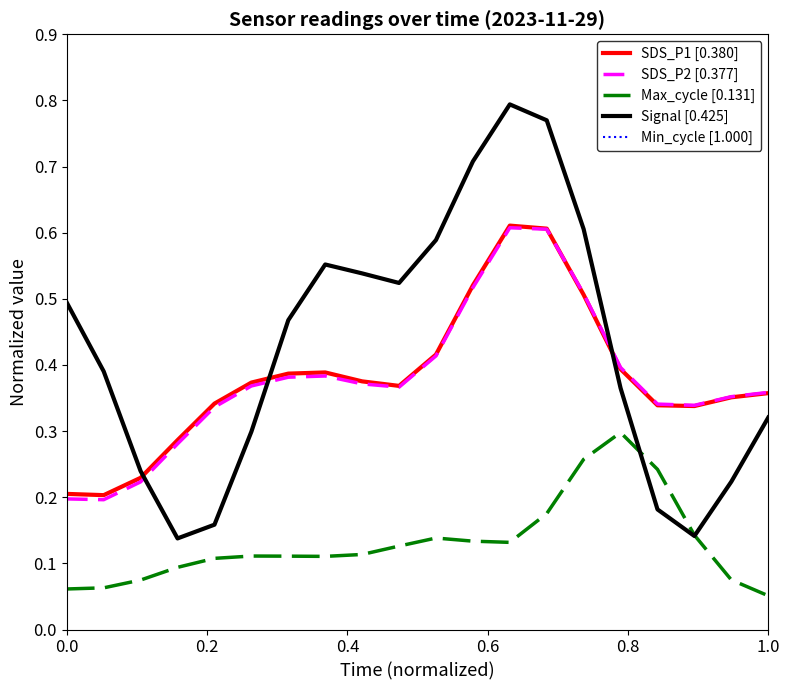

Does the chart have visible grid lines?

No